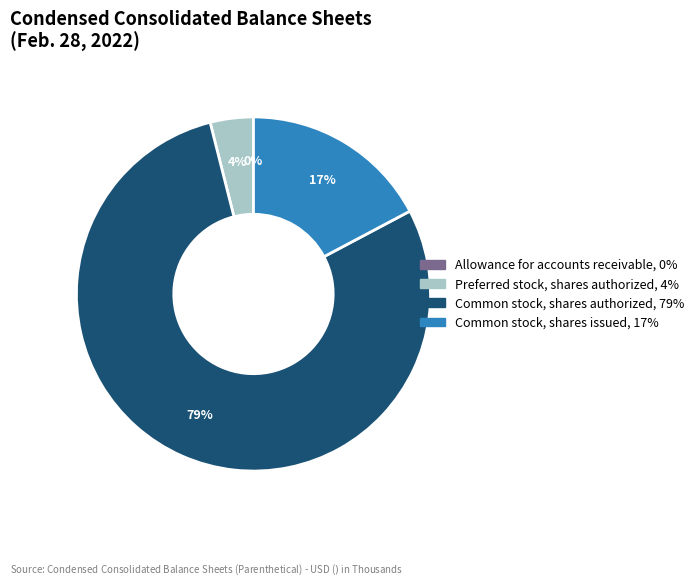

Is the sum of Common stock, shares authorized and Common stock, shares issued greater than half?

Yes